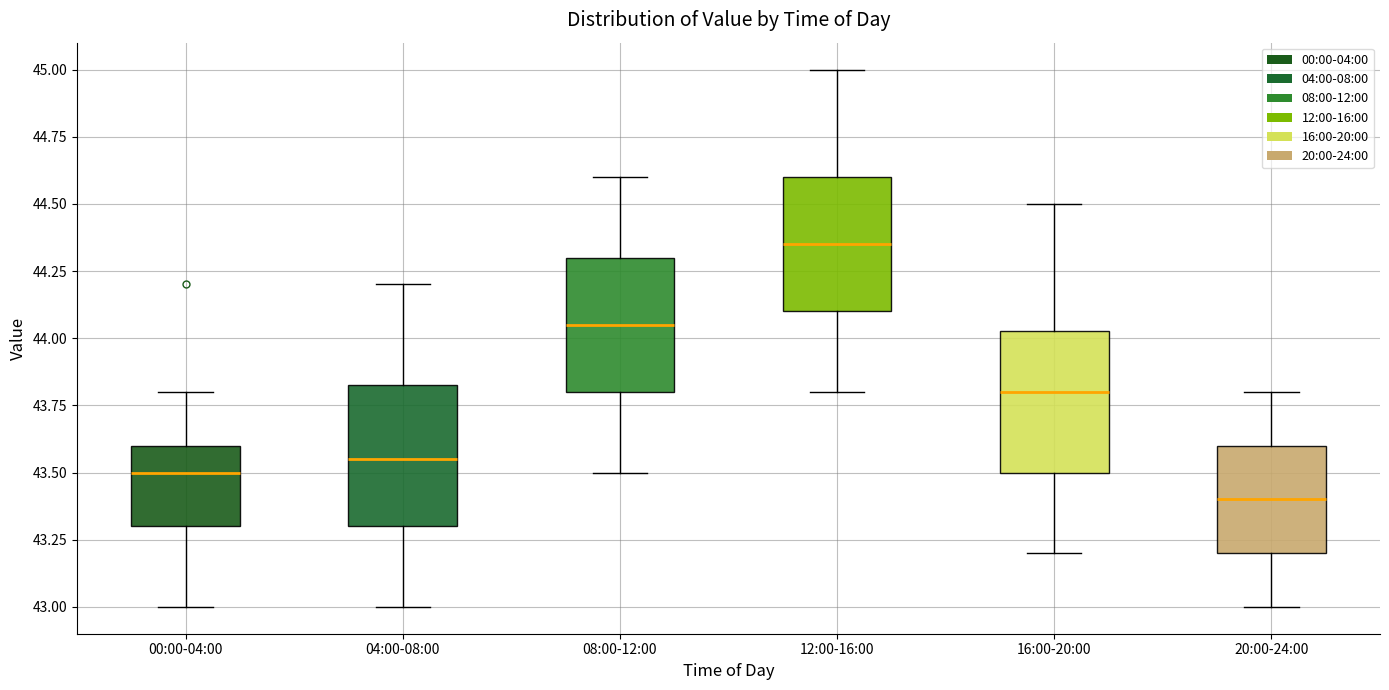

Reading left to right, transcribe this box plot: for each box, give where its median line is, the range the box spans, and where its two whiskers end, as read against the y-axis. The values are not printed on the chart, so give them approximately, as read against the axis.

00:00-04:00: median 43.50, box 43.30 to 43.60, whiskers 43.00 to 43.80
04:00-08:00: median 43.55, box 43.30 to 43.85, whiskers 43.00 to 44.20
08:00-12:00: median 44.05, box 43.80 to 44.30, whiskers 43.50 to 44.60
12:00-16:00: median 44.35, box 44.10 to 44.60, whiskers 43.80 to 45.00
16:00-20:00: median 43.80, box 43.50 to 44.05, whiskers 43.20 to 44.50
20:00-24:00: median 43.40, box 43.20 to 43.60, whiskers 43.00 to 43.80